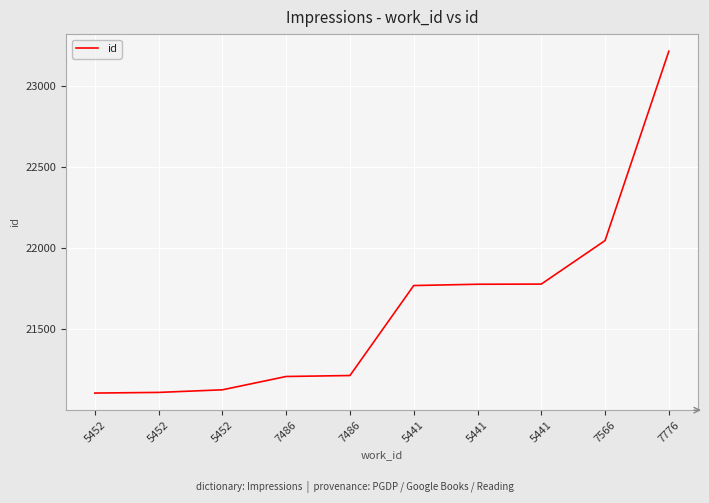

Does the chart have visible grid lines?

Yes